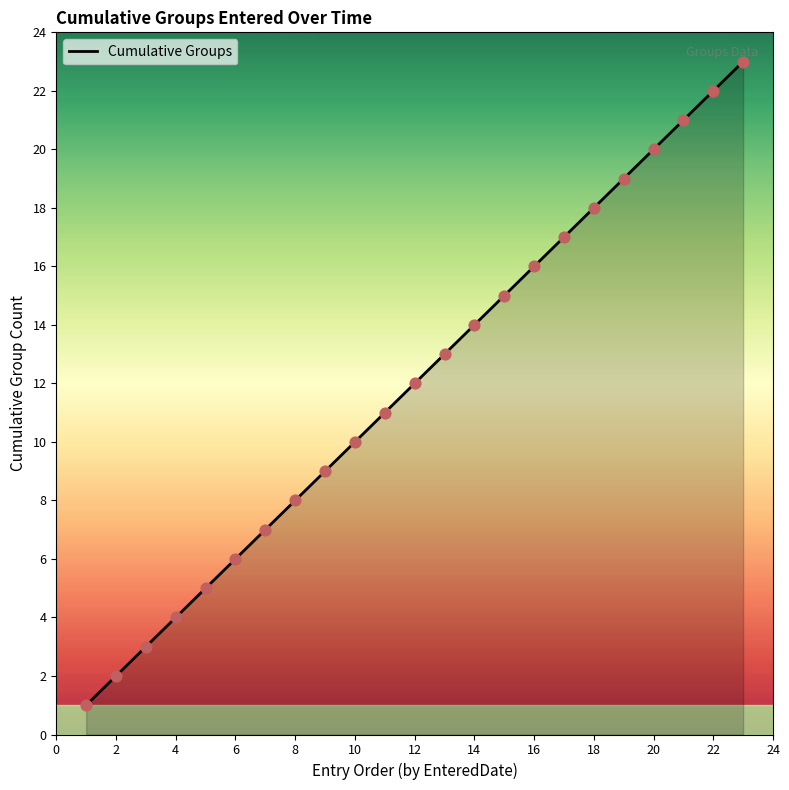

What is the maximum value shown in the chart?

23